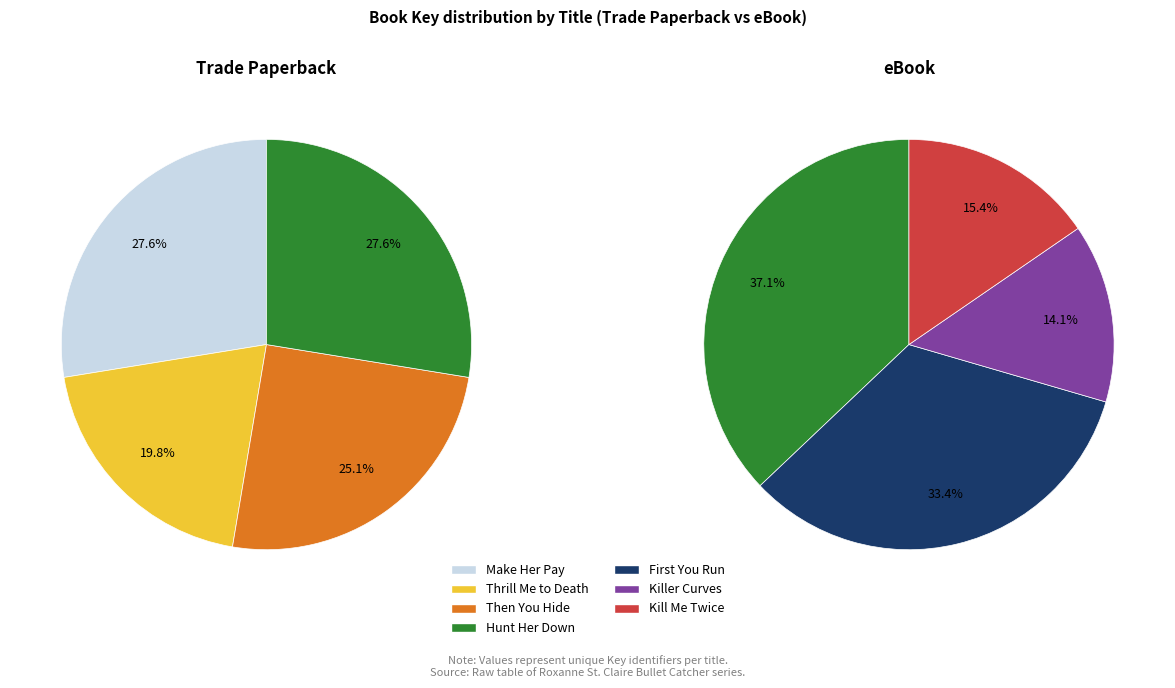

What is the smallest slice in the pie chart?

Killer Curves